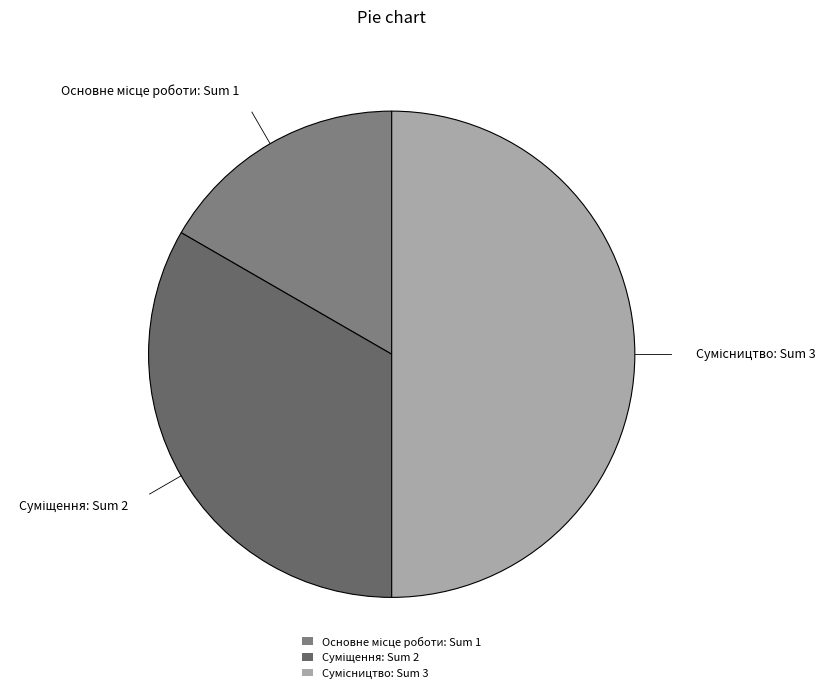

Does Основне місце роботи account for over 50% of the chart?

No